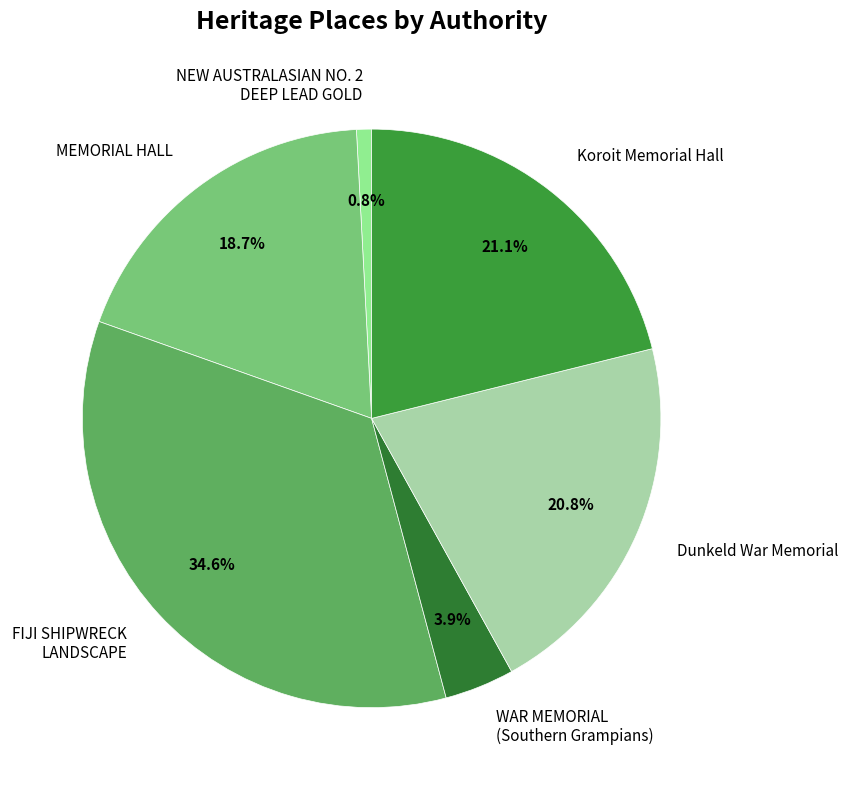

Which slice is the largest?

FIJI SHIPWRECK LANDSCAPE